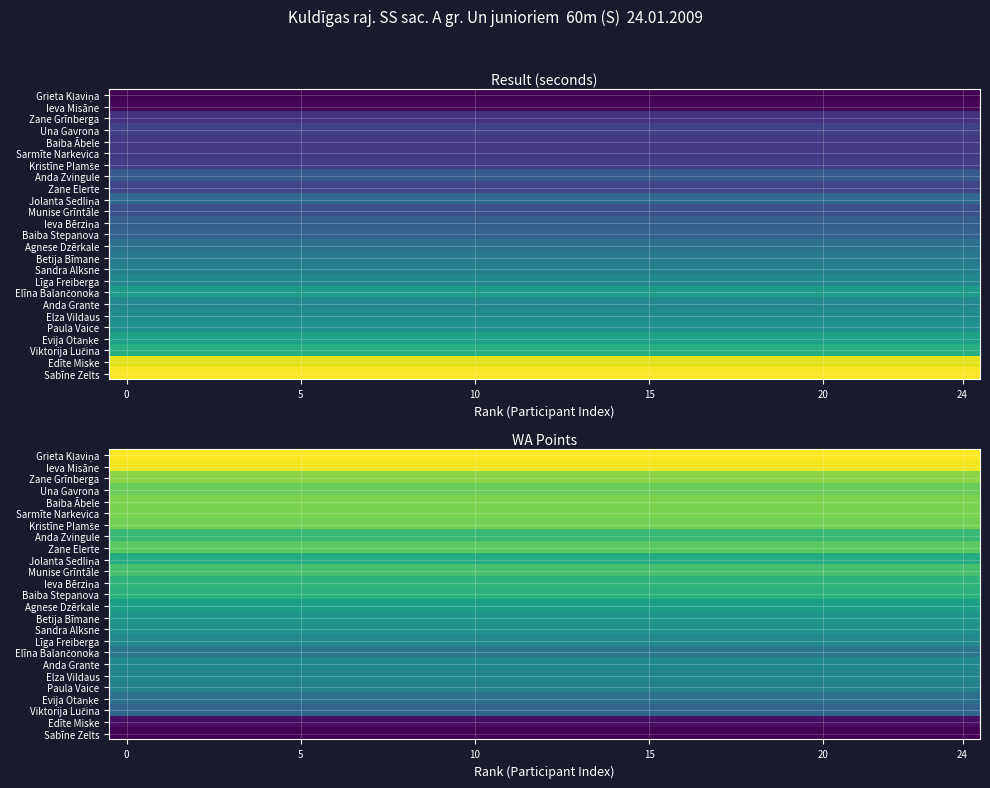

How many series are shown in this chart?

25